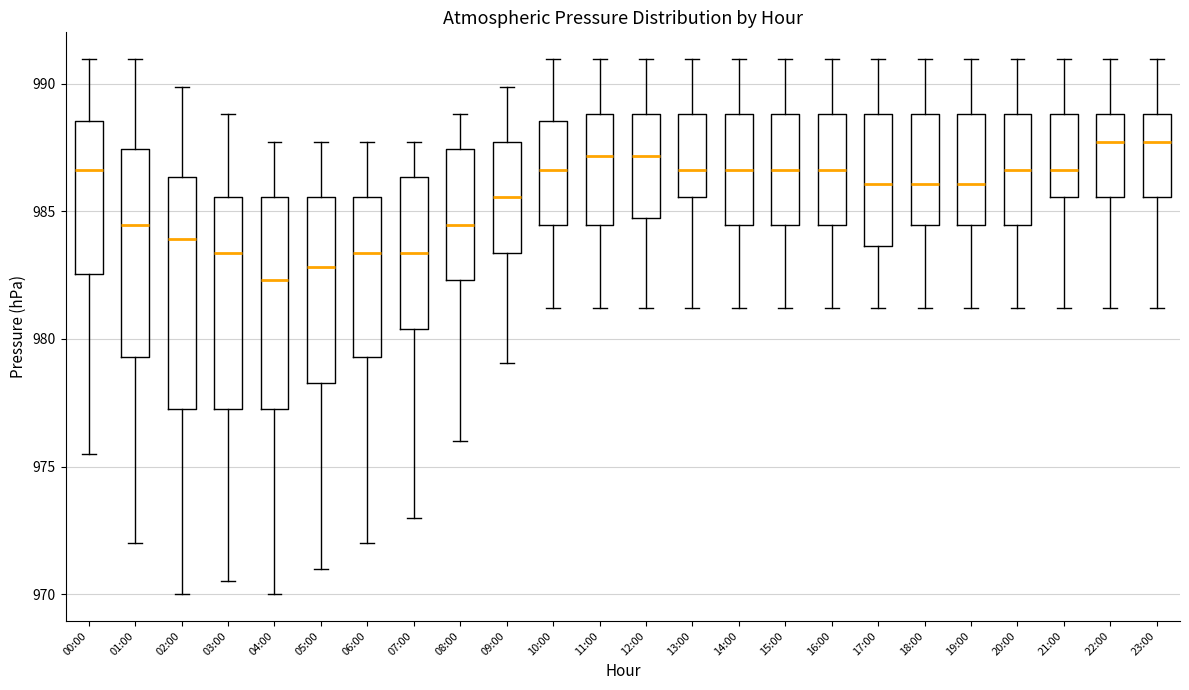

Which box is the tallest, from its lower edge to its upper edge?

02:00